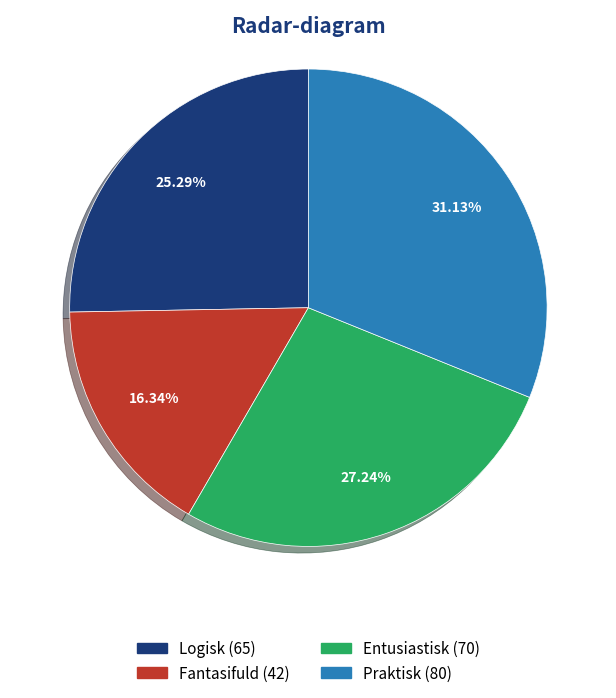

Is there a majority slice in this chart?

No